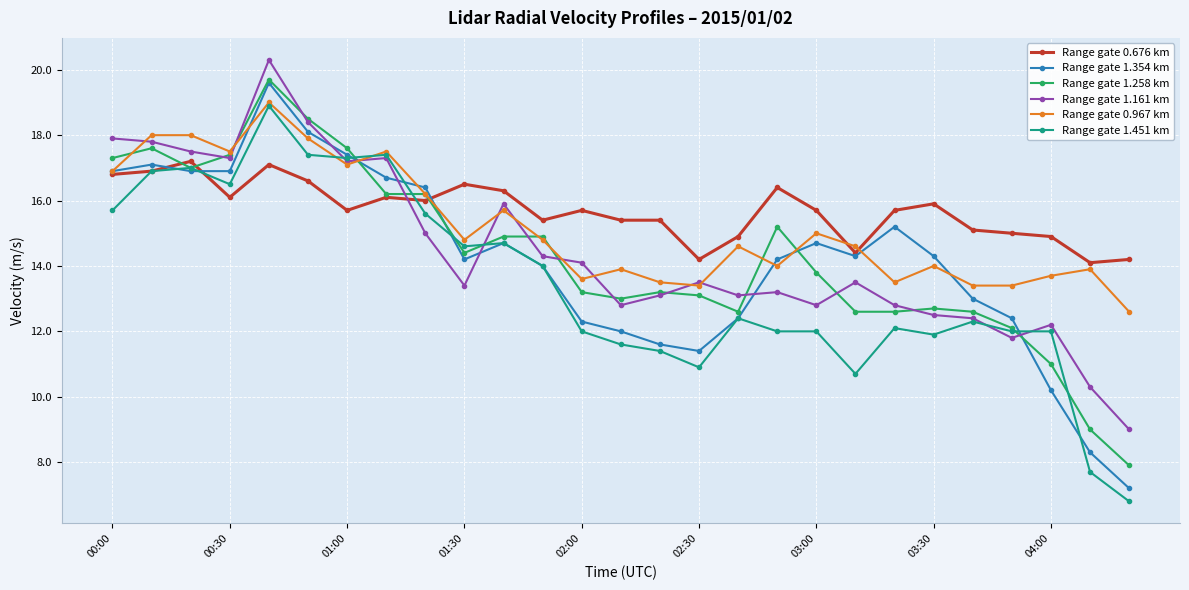

What is the maximum value shown in the chart?

20.3